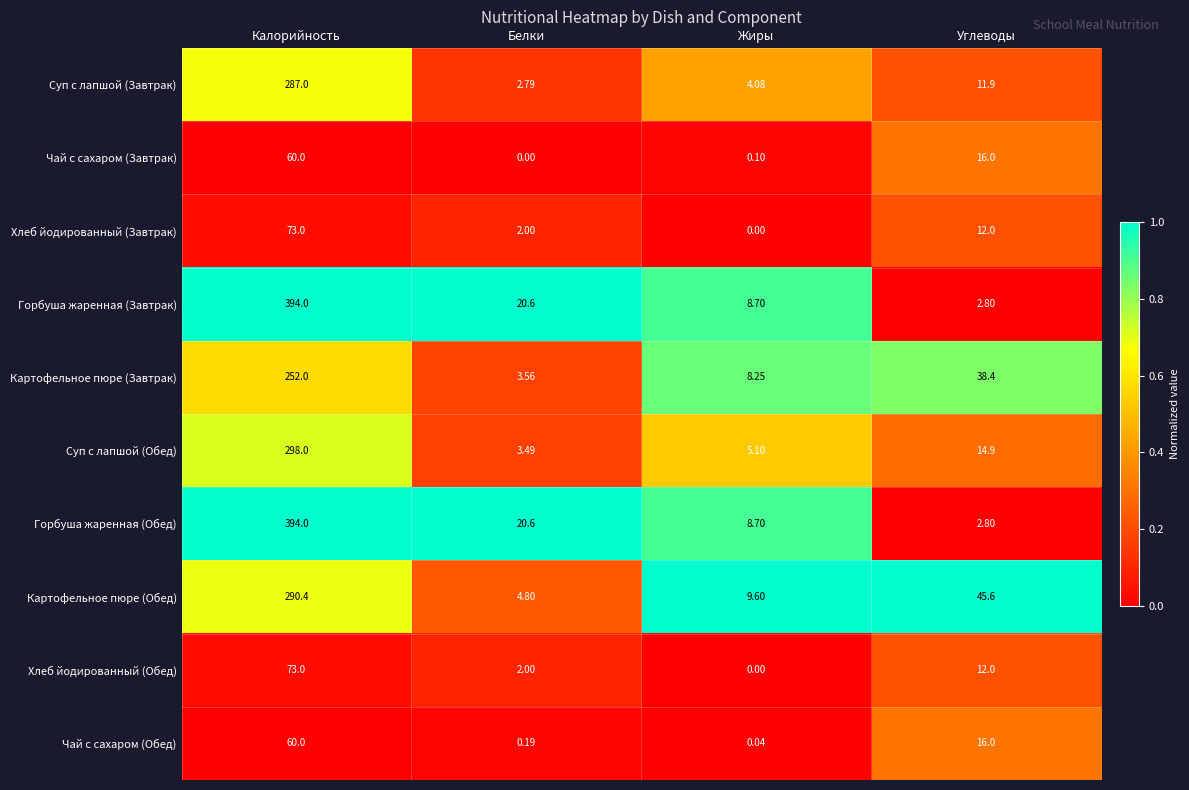

Which category has the highest value in the Чай с сахаром (Завтрак) series?

Калорийность